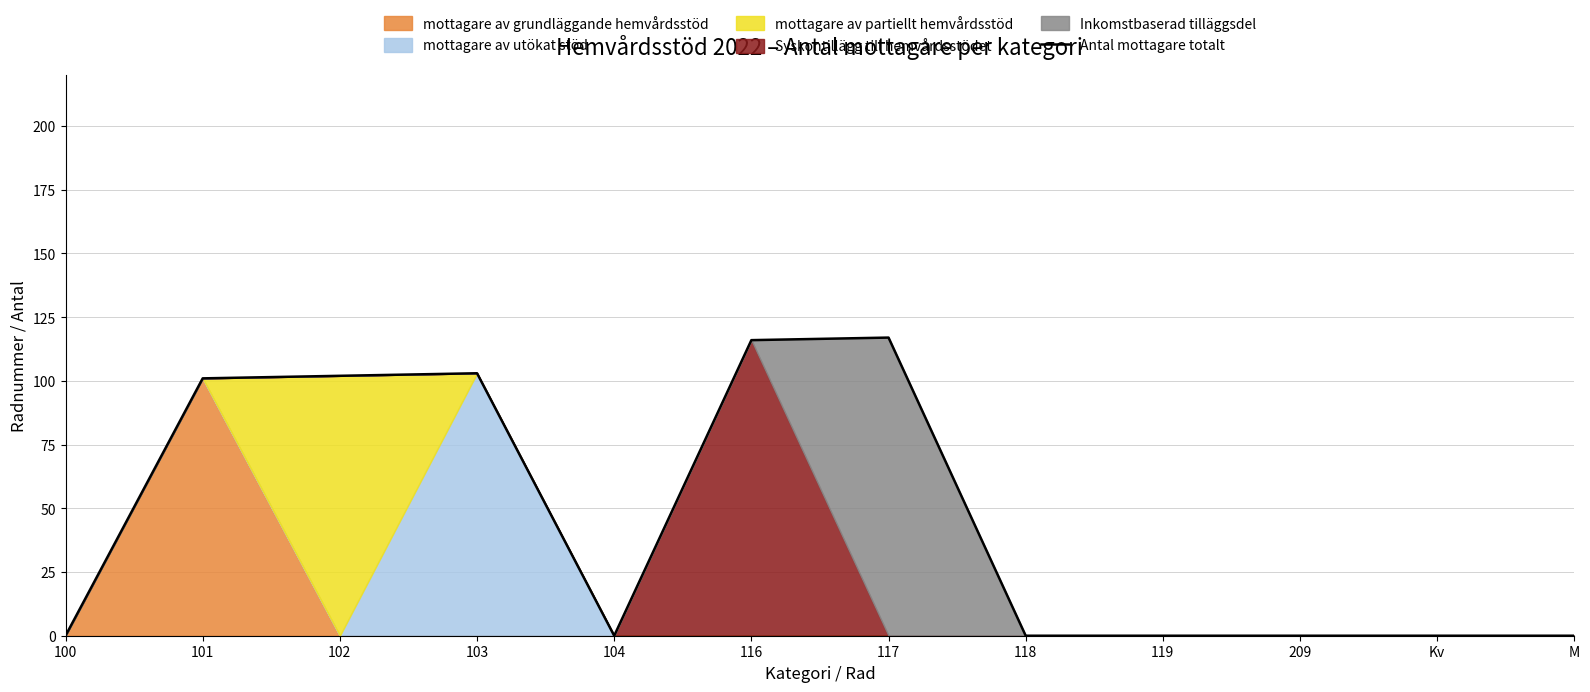

The value at 103 is 103. True or false?

True